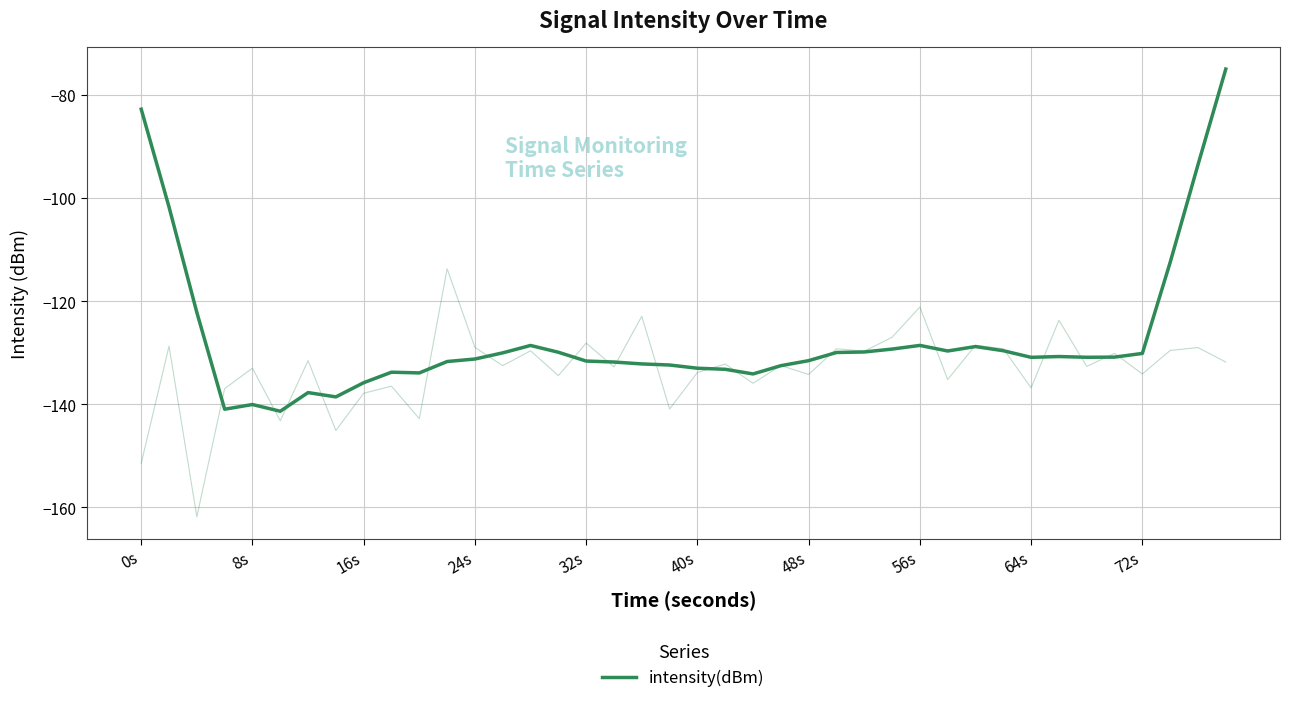

How many lines are shown in the chart?

1